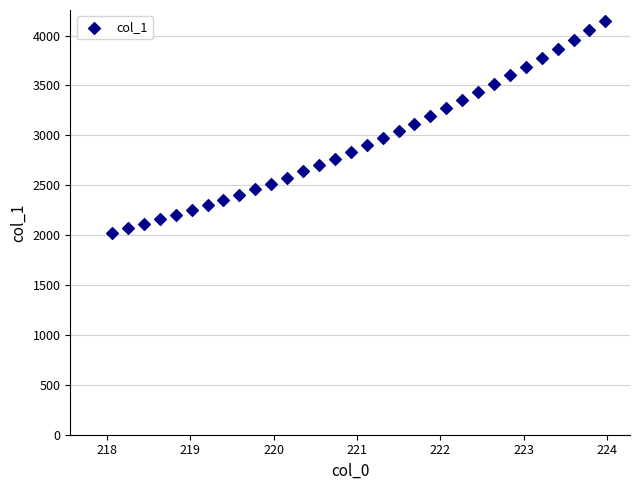

What is the range of X values (max minus min)?

5.9